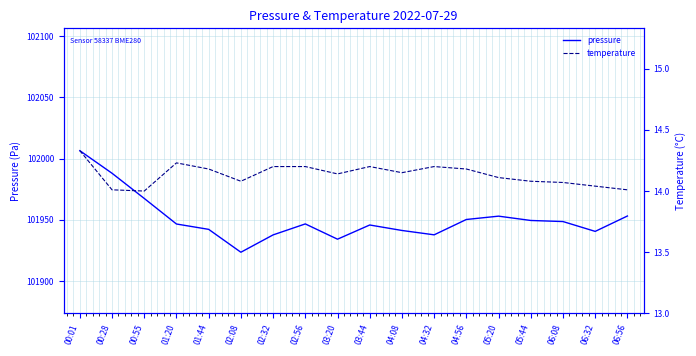

Where is temperature nearest to the value 14?

00:55